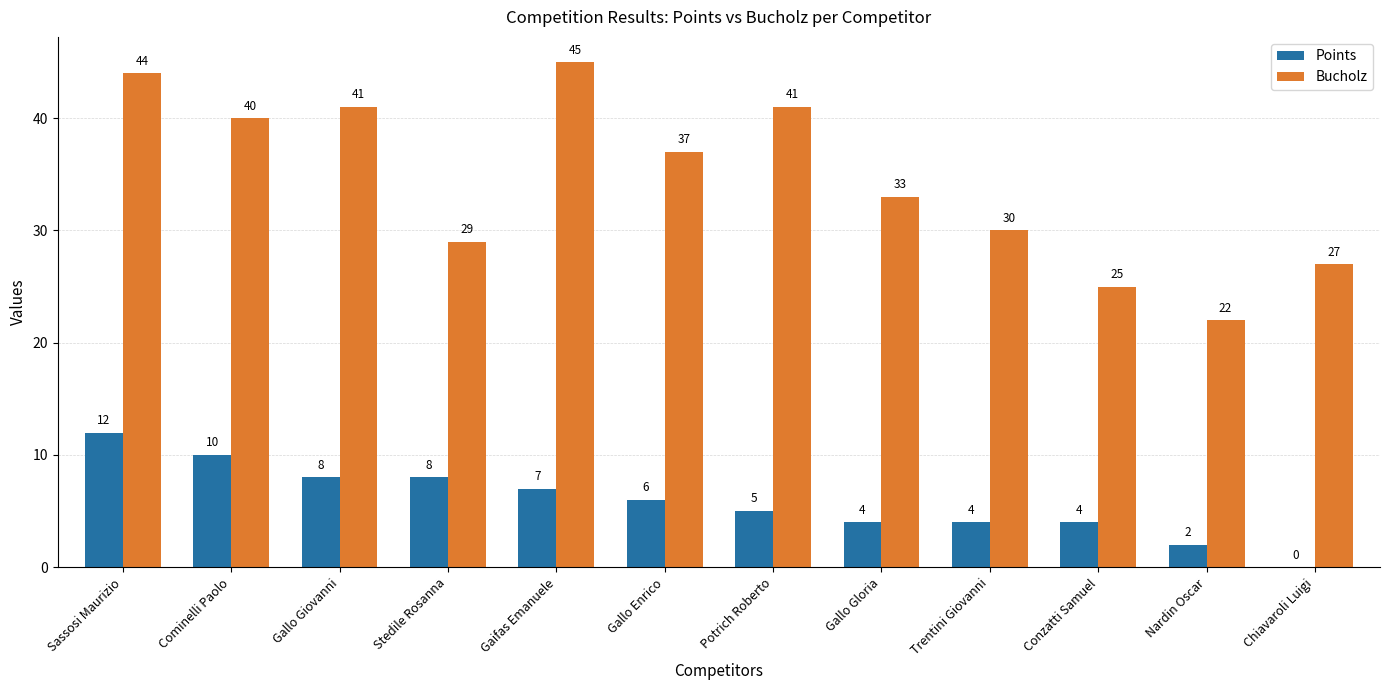

Does the chart contain stacked bars?

No